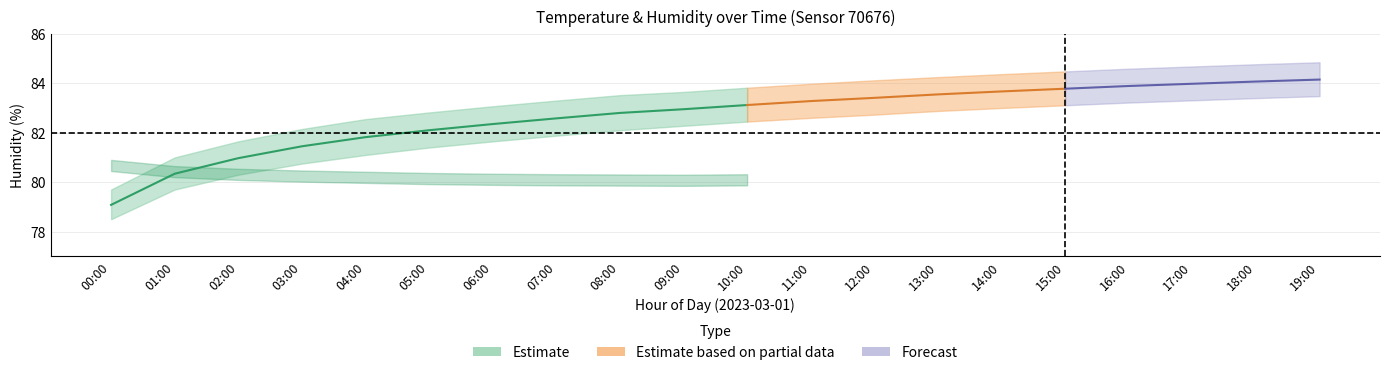

True or false: temp_hi has more than 1 interior local peaks.

False